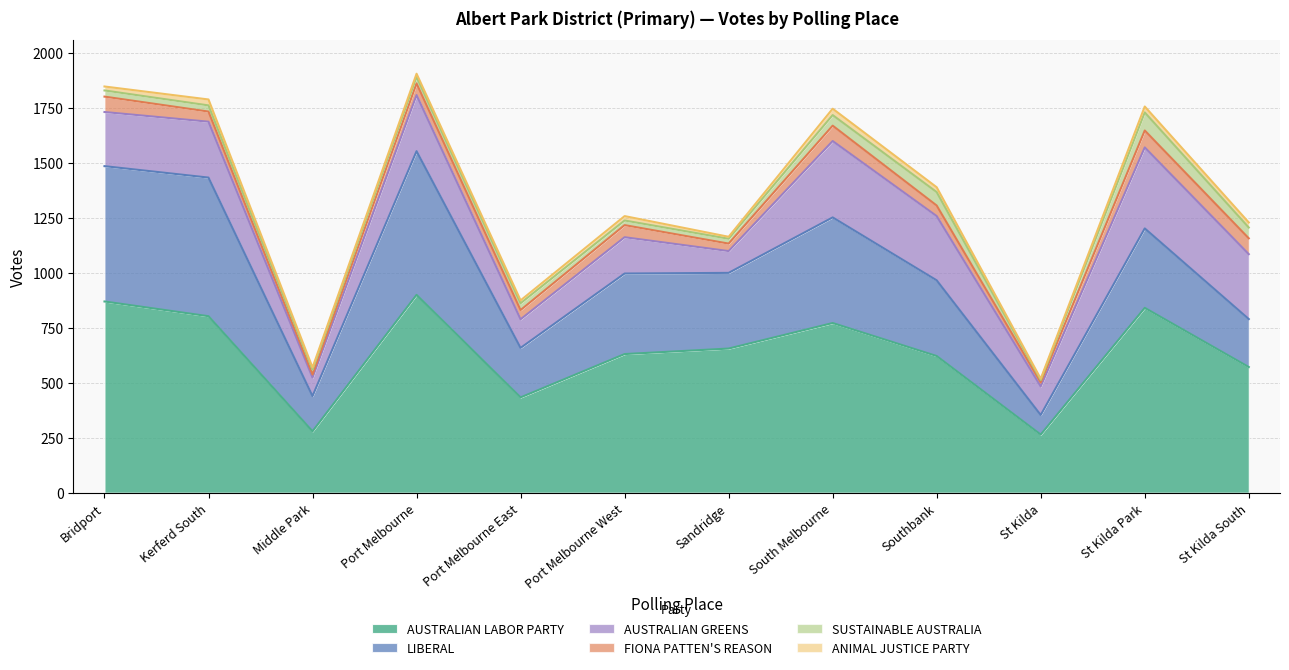

Between Port Melbourne East and Sandridge, which series saw the biggest shift?

AUSTRALIAN LABOR PARTY